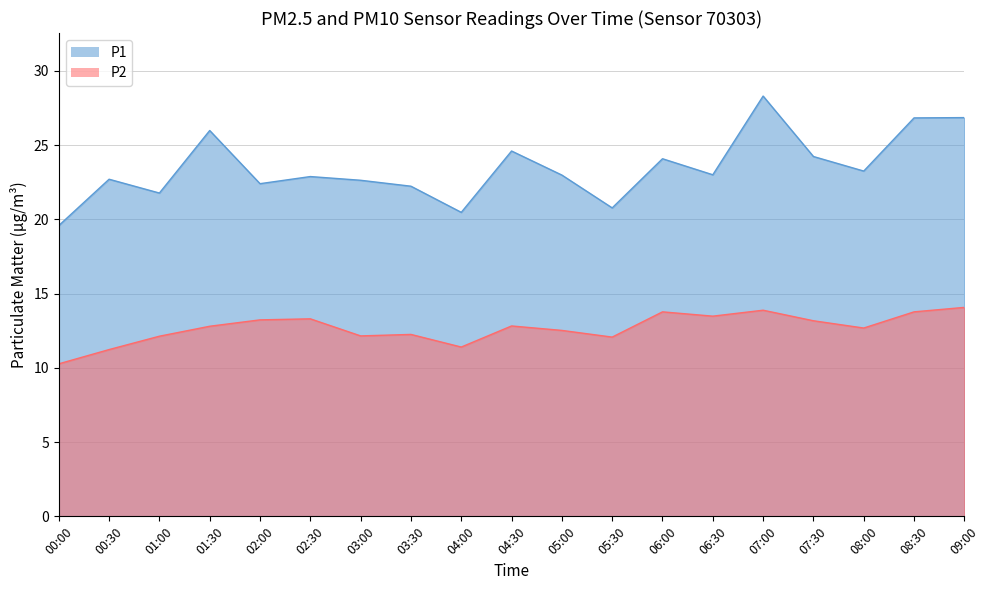

What is the label of the 1st point from the right?

09:00